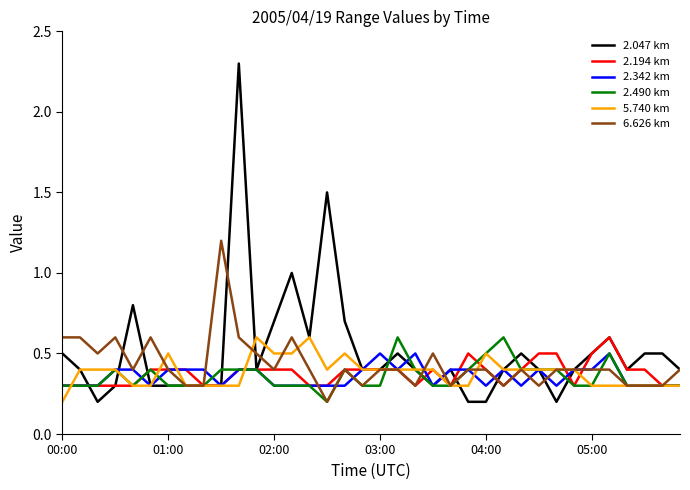

Which series has the widest spread of values?

2.047 km